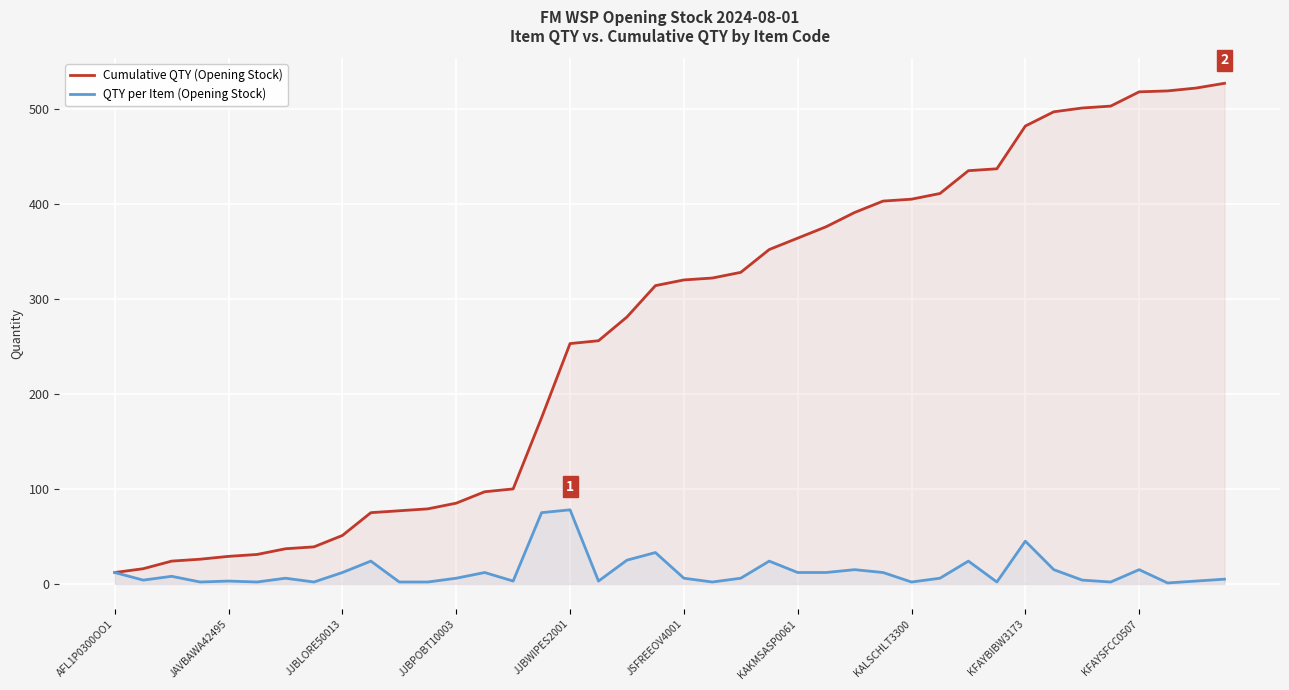

What is the highest value of the Cumulative QTY (Opening Stock) series?

527